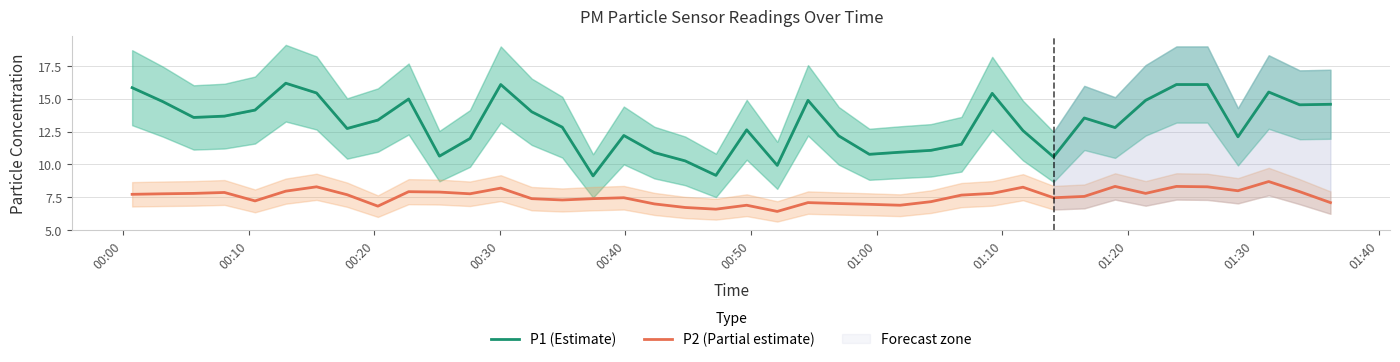

What is the lowest value of the P2 (Partial estimate) series?

6.4